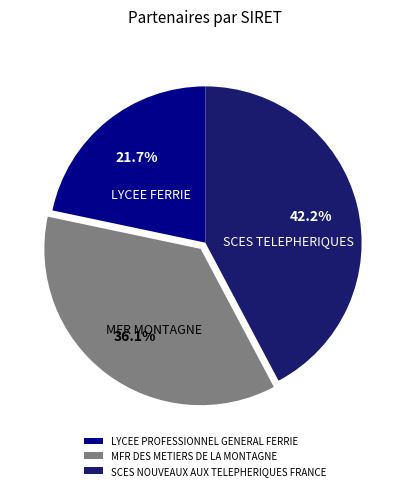

True or false: MFR DES METIERS DE LA MONTAGNE accounts for 48% of the total.

False